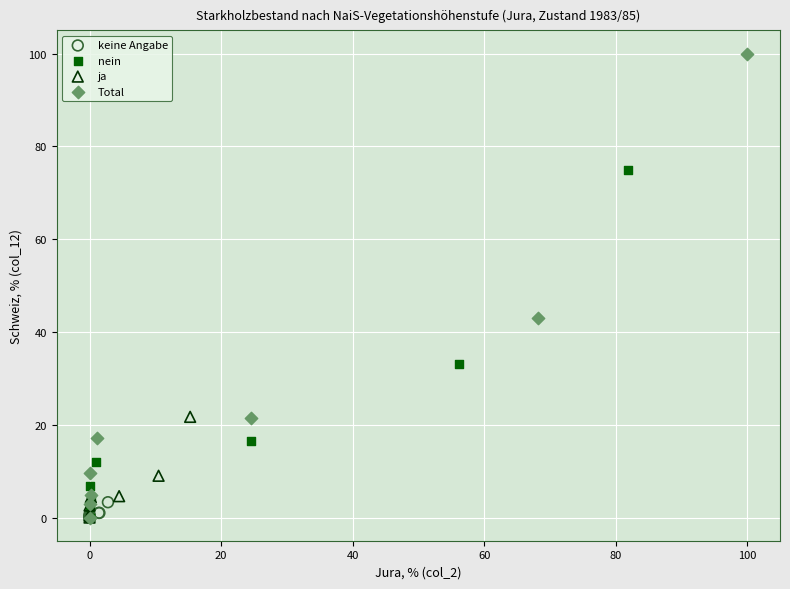

Which series reaches the maximum Y coordinate?

Total